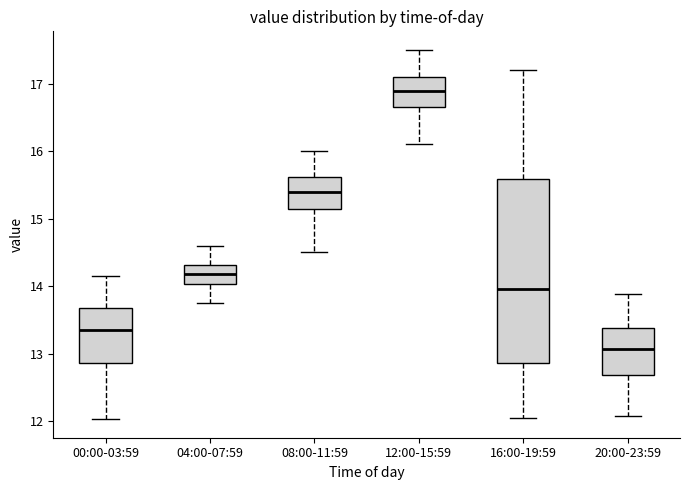

Reading left to right, read every box against the y-axis: the position of its median line, the range the box covers, and the ends of its whiskers. The values are not printed on the chart, so give them approximately, as read against the axis.

00:00-03:59: median 13.4, box 12.9 to 13.7, whiskers 12.0 to 14.2
04:00-07:59: median 14.2, box 14.0 to 14.3, whiskers 13.8 to 14.6
08:00-11:59: median 15.4, box 15.2 to 15.6, whiskers 14.5 to 16.0
12:00-15:59: median 16.9, box 16.7 to 17.1, whiskers 16.1 to 17.5
16:00-19:59: median 14.0, box 12.9 to 15.6, whiskers 12.1 to 17.2
20:00-23:59: median 13.1, box 12.7 to 13.4, whiskers 12.1 to 13.9